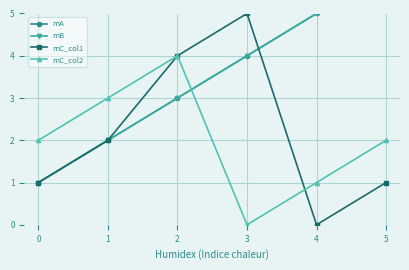

Reading left to right, extract all data points from this chart.

mA: 1	2	3	4	5	6
mB: 1	2	3	4	5	6
mC_col1: 1	2	4	5	0	1
mC_col2: 2	3	4	0	1	2